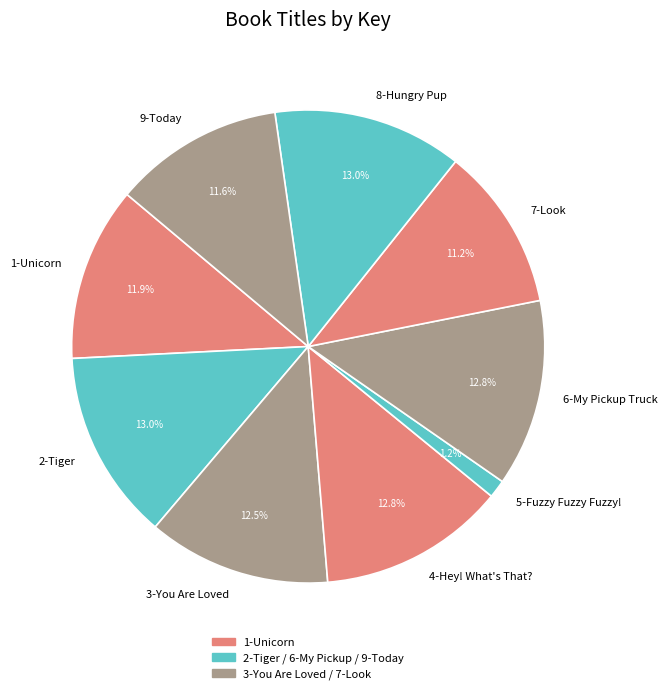

Does 8-Hungry Pup represent more than half of the total?

No